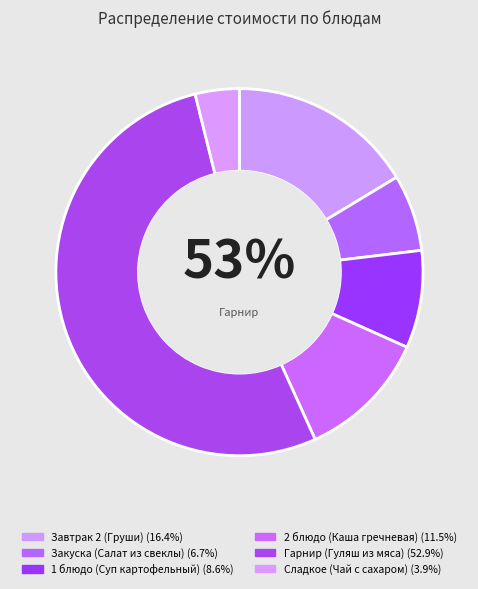

How many segments does this pie chart have?

6